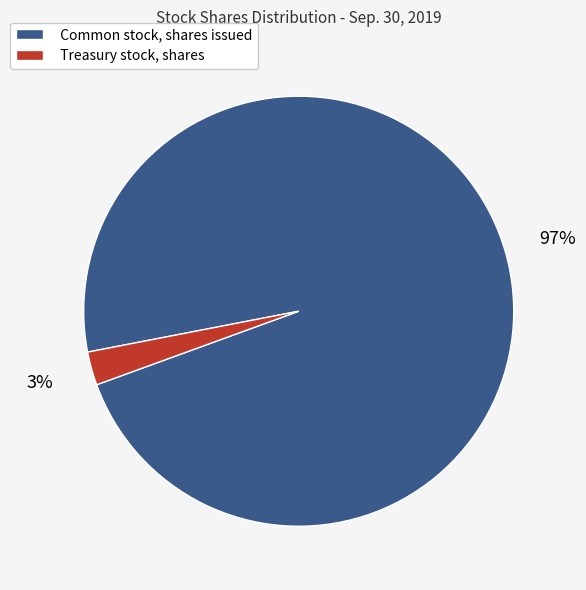

How many slices are in this pie chart?

2